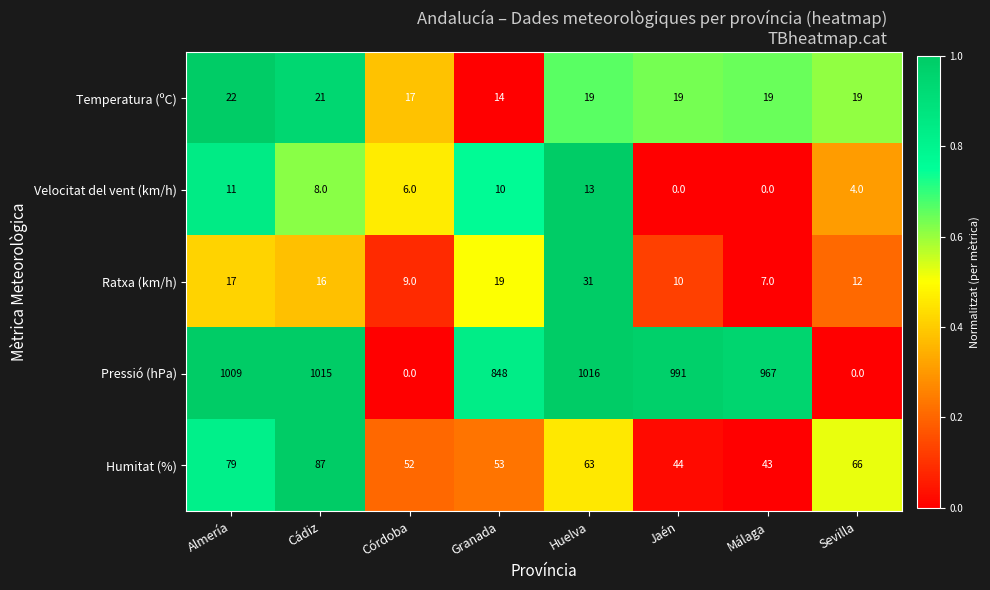

The Humitat (%) series shows 66 at Málaga. True or false?

False